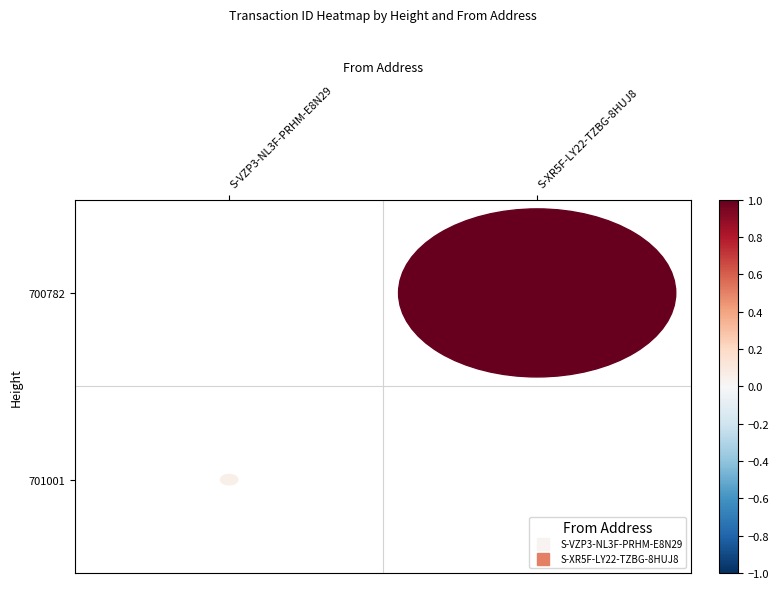

How many values in the 701001 series exceed 0?

1